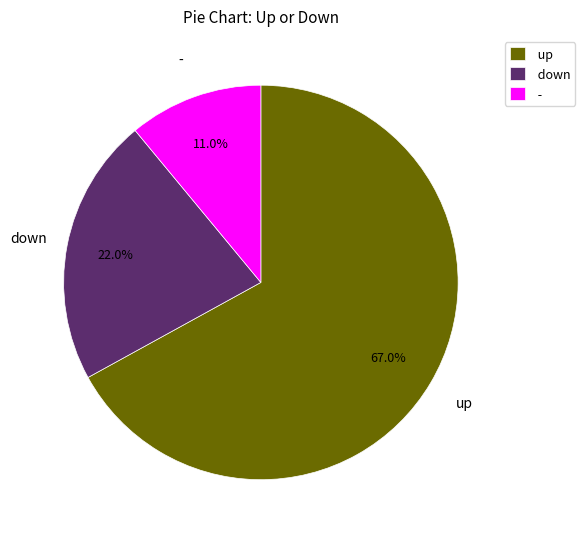

What percentage do up and - together represent?

78.0%